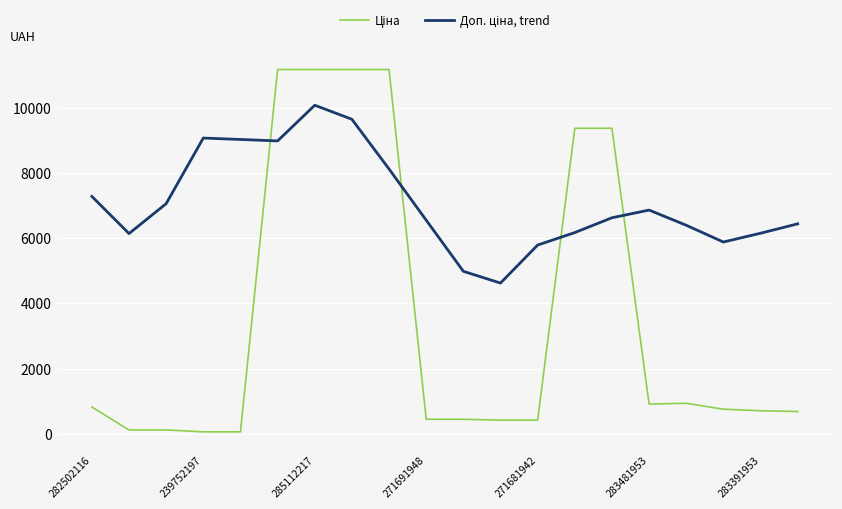

What is the maximum value shown in the chart?

11188.2